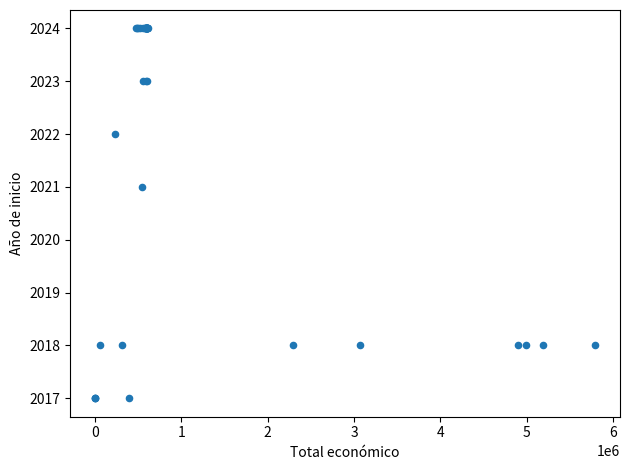

What Y value in the scatter plot is closest to 2020?

2021